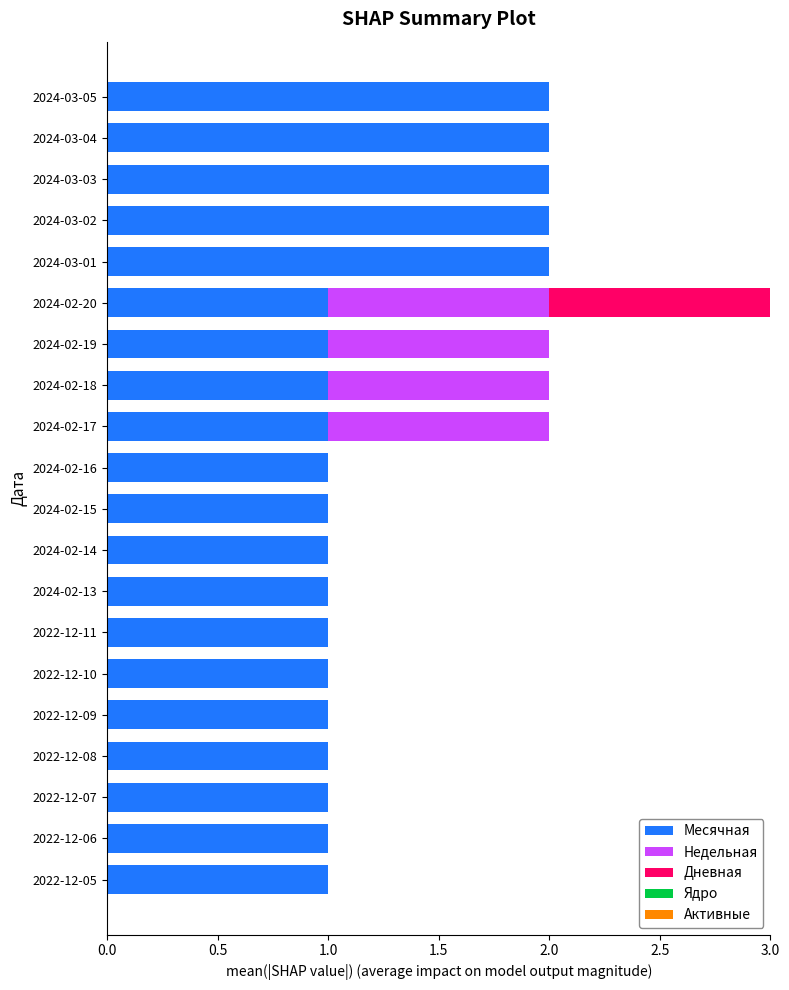

At which category is the sum across all series the highest?

2024-02-20